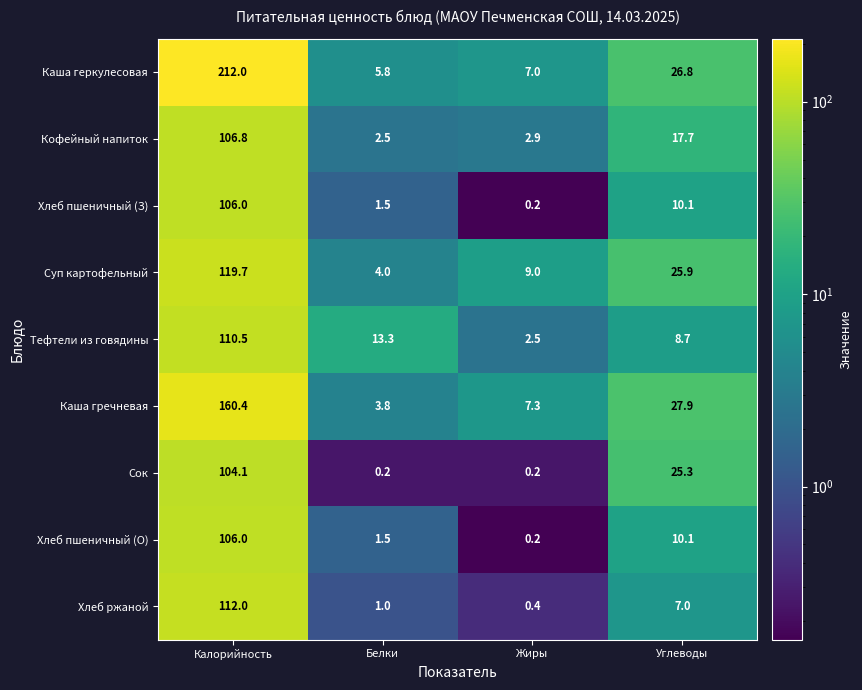

At which label is Тефтели из говядины closest to 56?

Белки